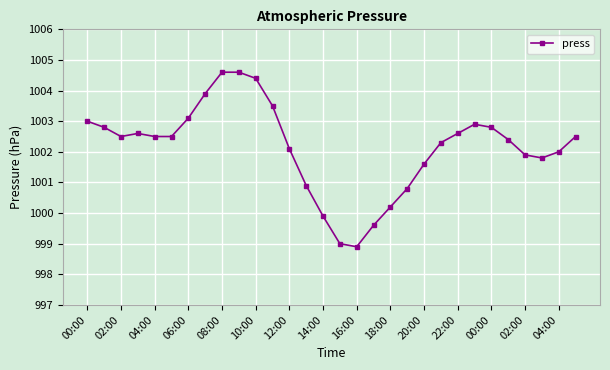

What is the greatest value displayed?

1004.6